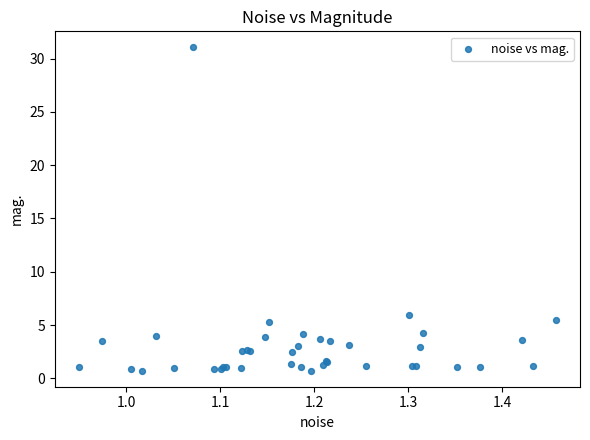

What Y value in the scatter plot is closest to 15?

6.0